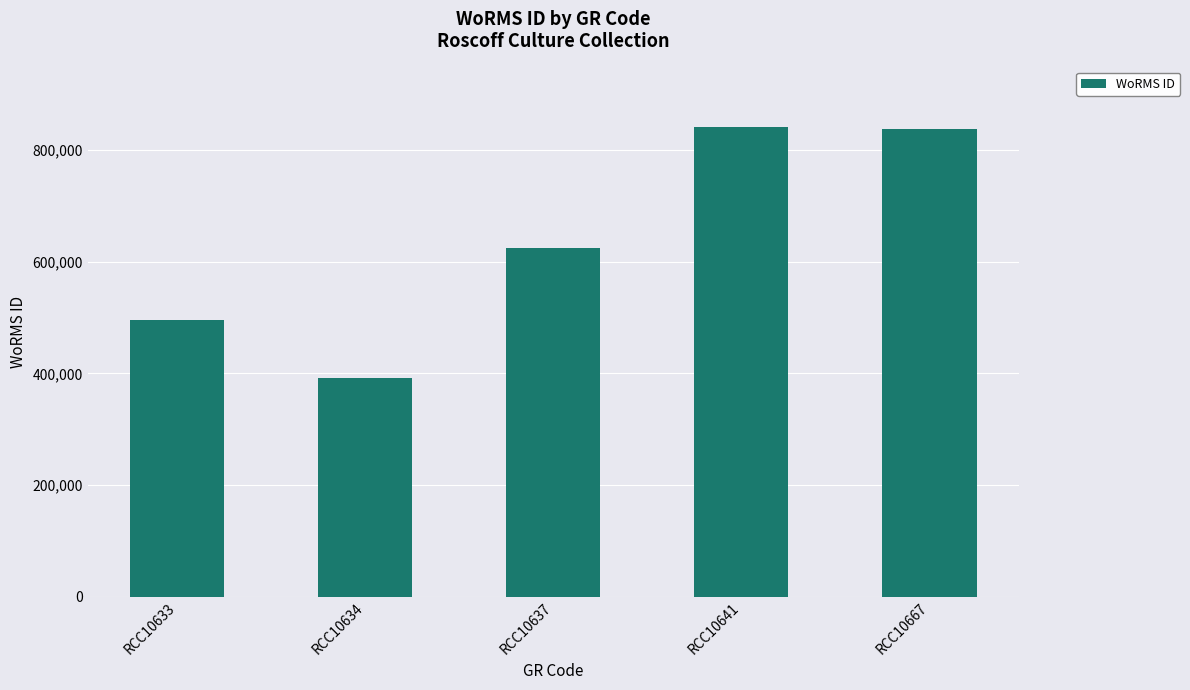

What is the change in value from RCC10637 to RCC10667?

+212562